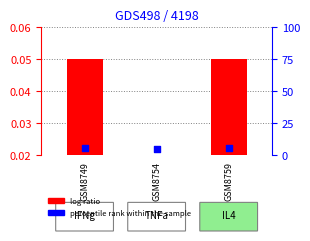

At how many categories does at least one series exceed 0?

3